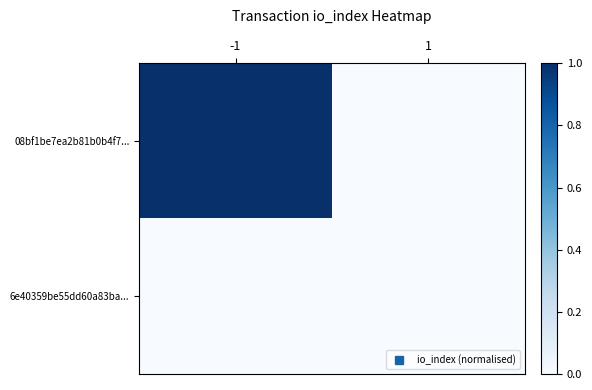

At which category is the sum across all series the highest?

-1